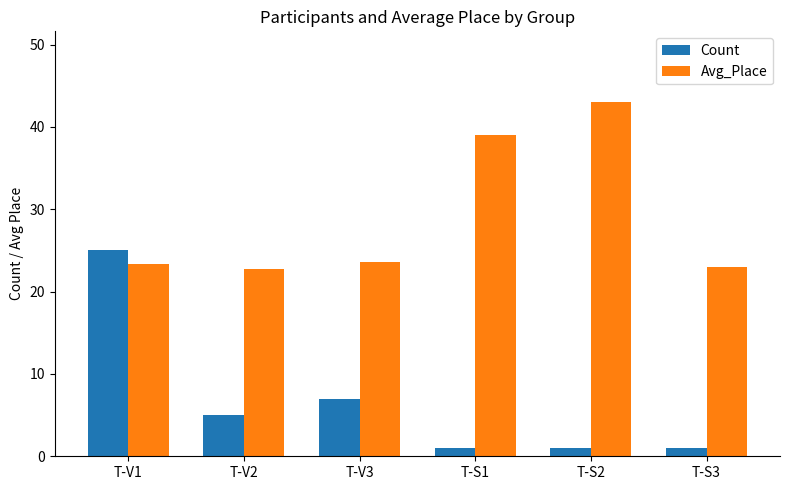

List the series in order of their overall mean, highest first.

Avg_Place, Count